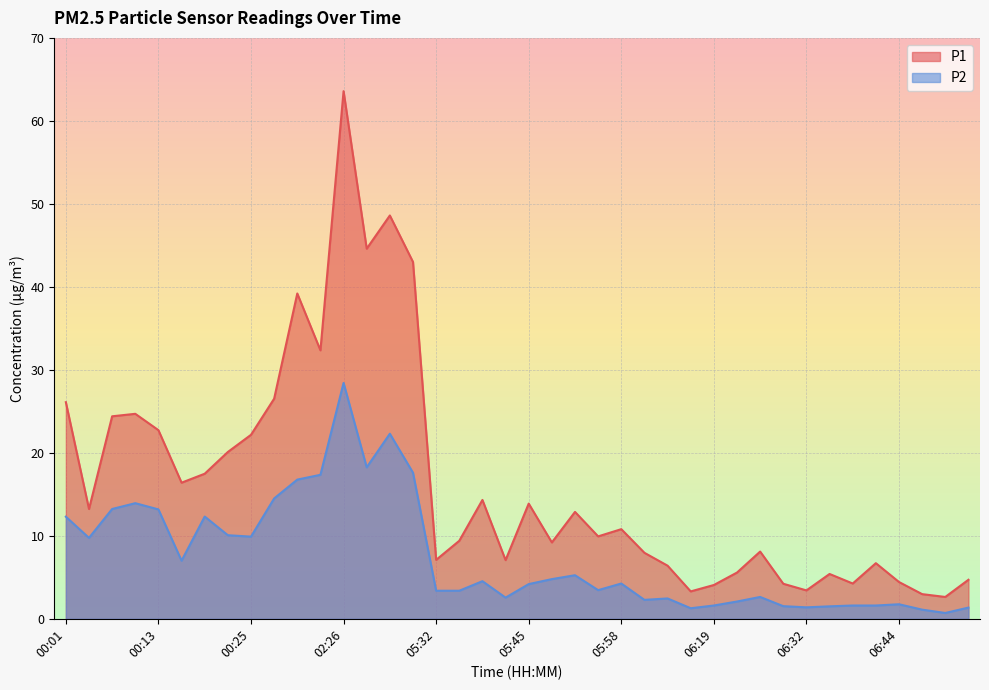

What is the difference between the maximum and minimum values in the P2 series?

27.7